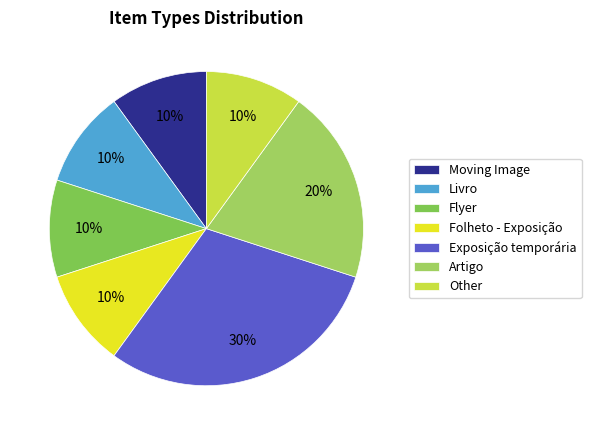

The Moving Image slice represents 10% of the pie. True or false?

True